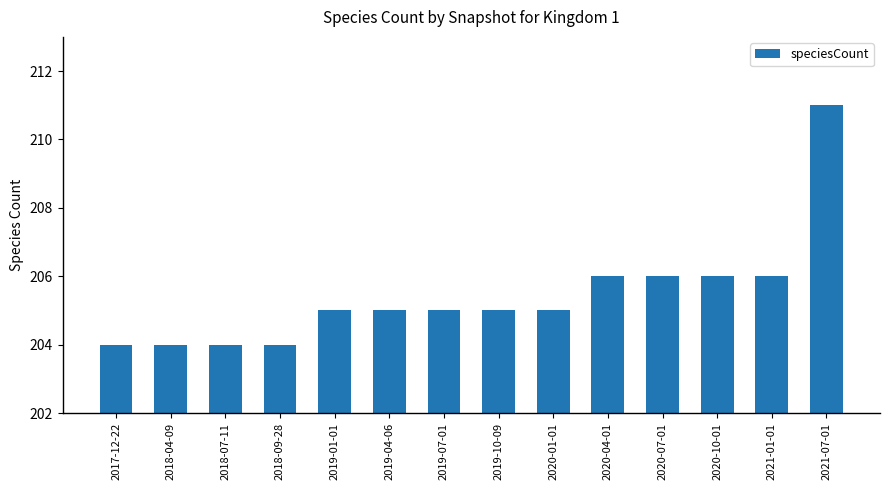

True or false: the data shows 63 at 2019-07-01.

False